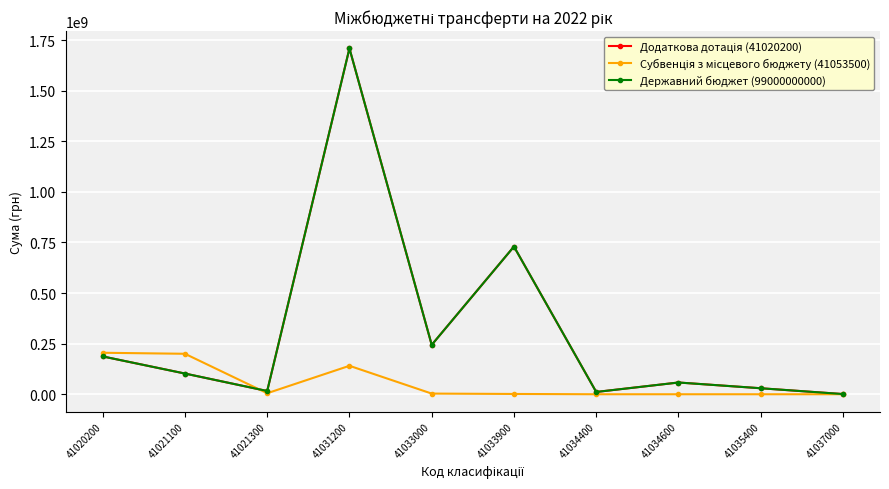

True or false: Державний бюджет (99000000000) and Додаткова дотація (41020200) intersect in this chart.

False